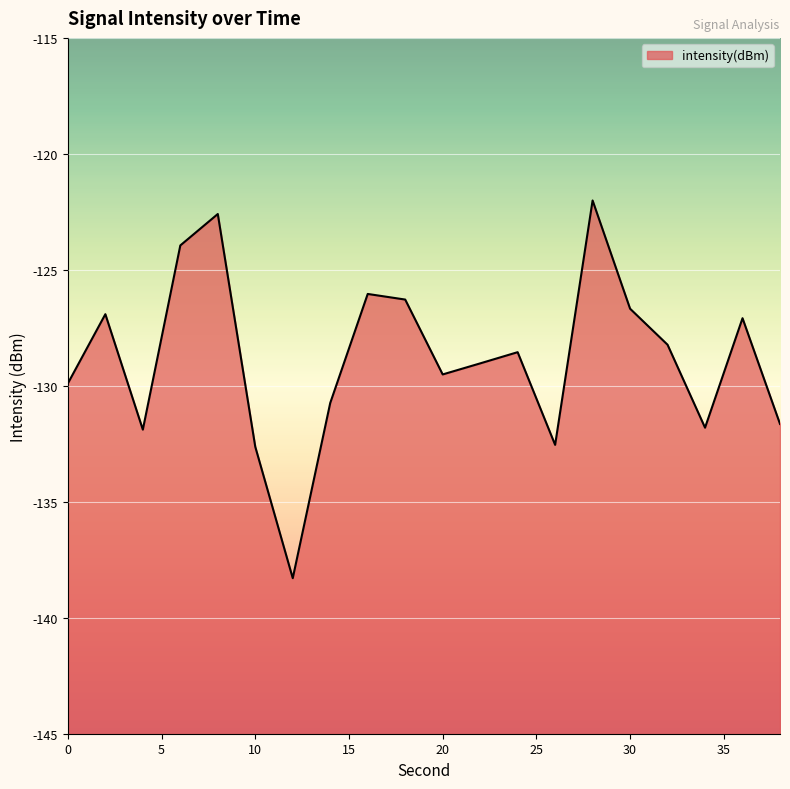

What value does the data have at 16?

-126.0